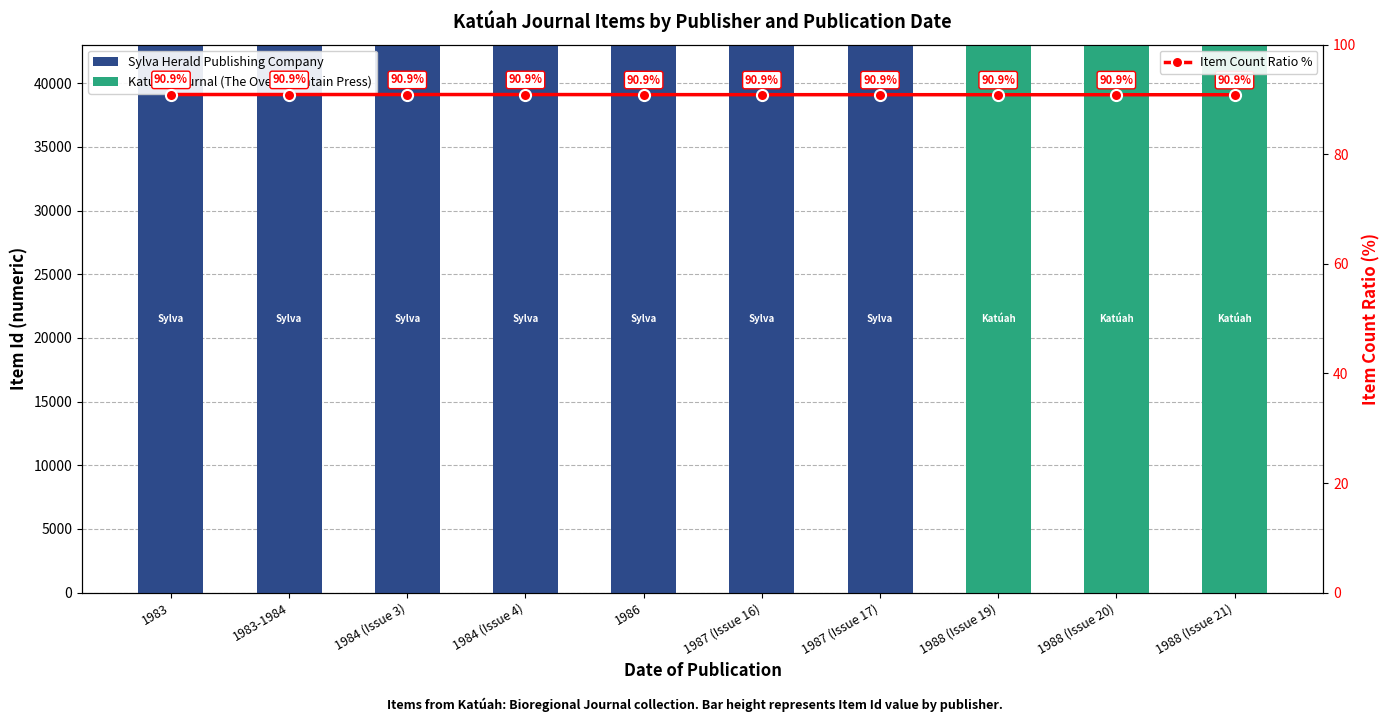

The value of Sylva Herald Publishing Company at 1987 (Issue 16) is 43022.0. True or false?

True